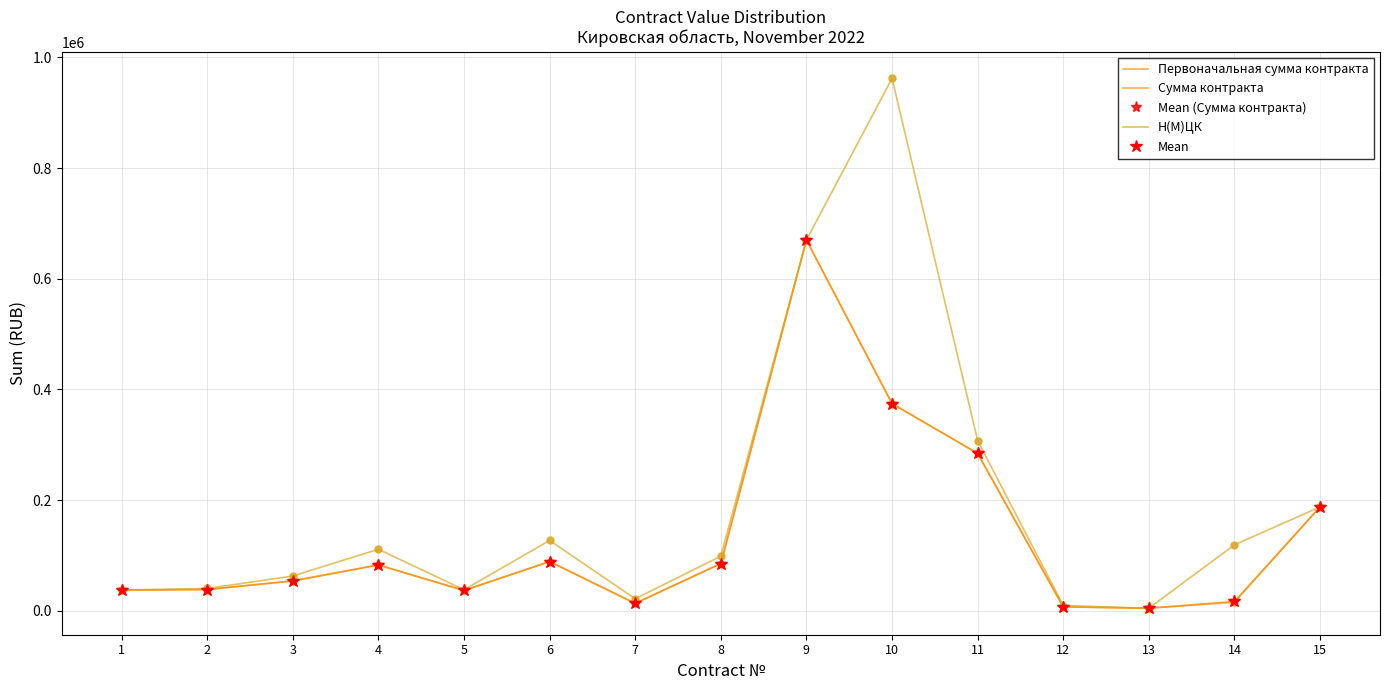

What is the value of the Н(М)ЦК point at the 2nd from the left?

40284.0